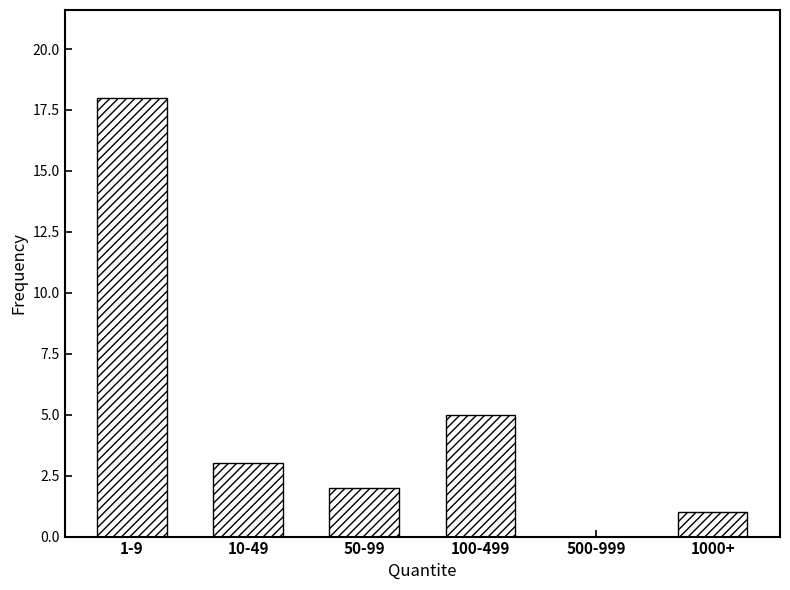

Reading left to right, list all the values displayed in this chart.

1-9=18	10-49=3	50-99=2	100-499=5	500-999=0	1000+=1